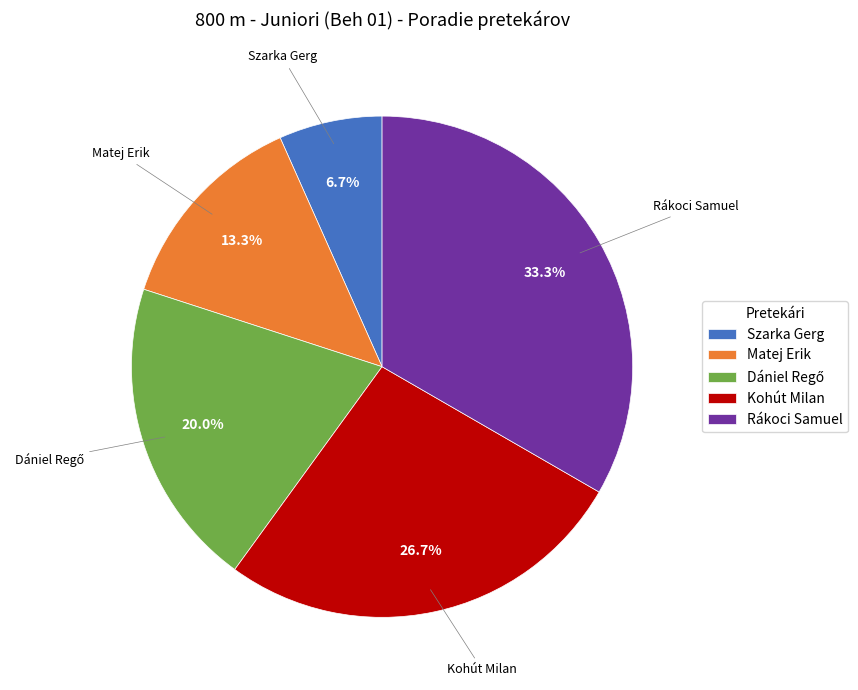

Which slice is the largest?

Rákoci Samuel